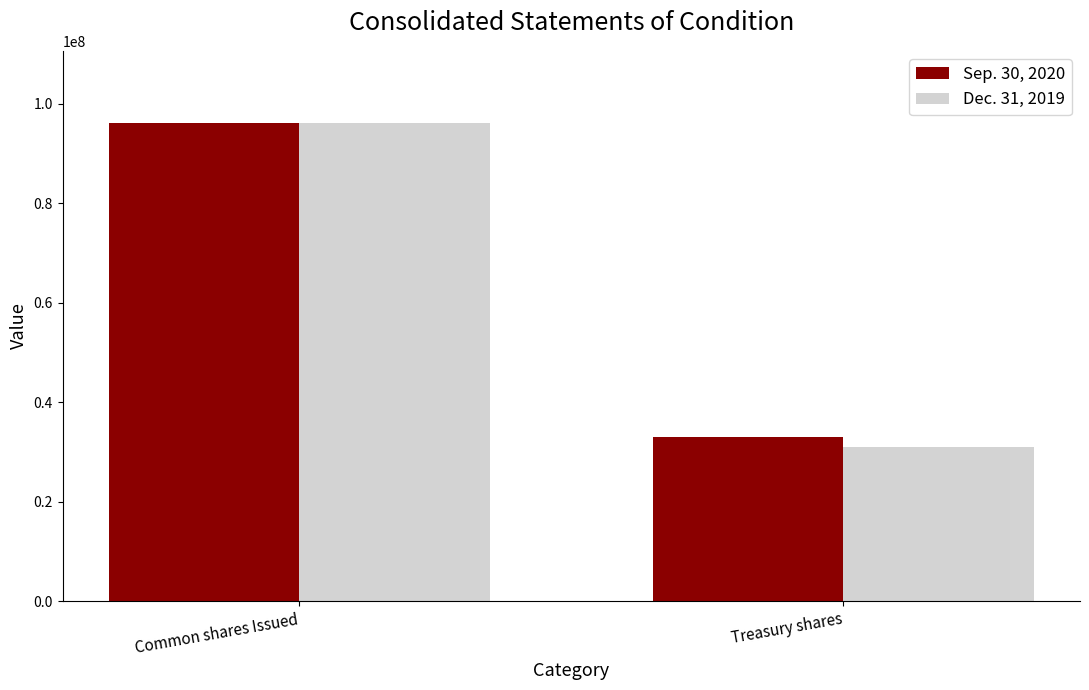

Is it true that Dec. 31, 2019 equals 96214967 at Common shares Issued?

True